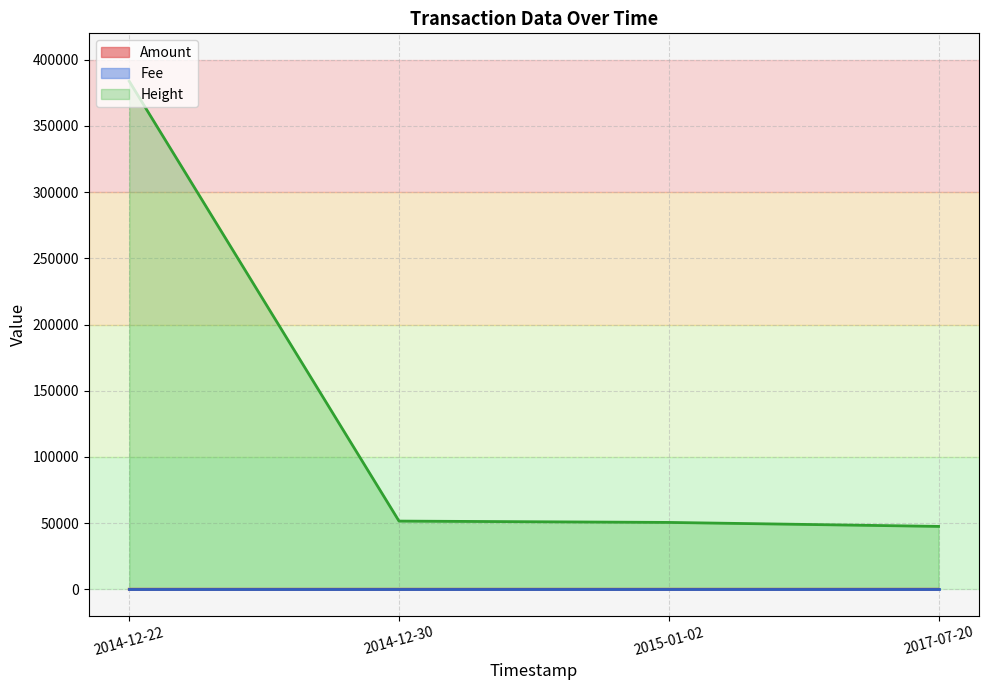

Between 2014-12-22 and 2017-07-20, which series saw the biggest shift?

Height